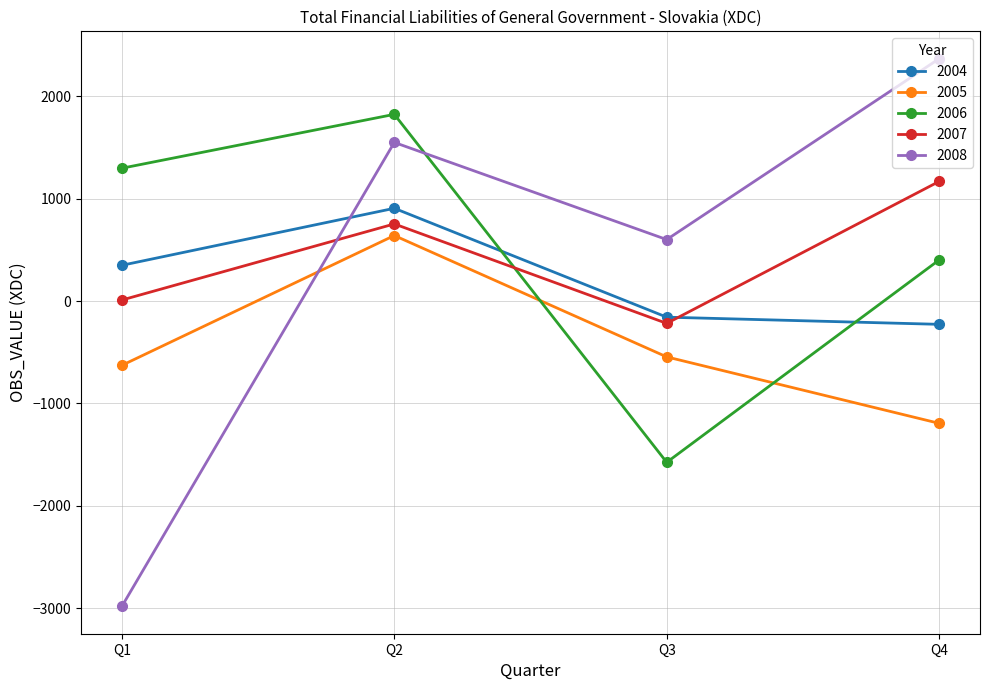

At which category is the sum across all series the highest?

Q2